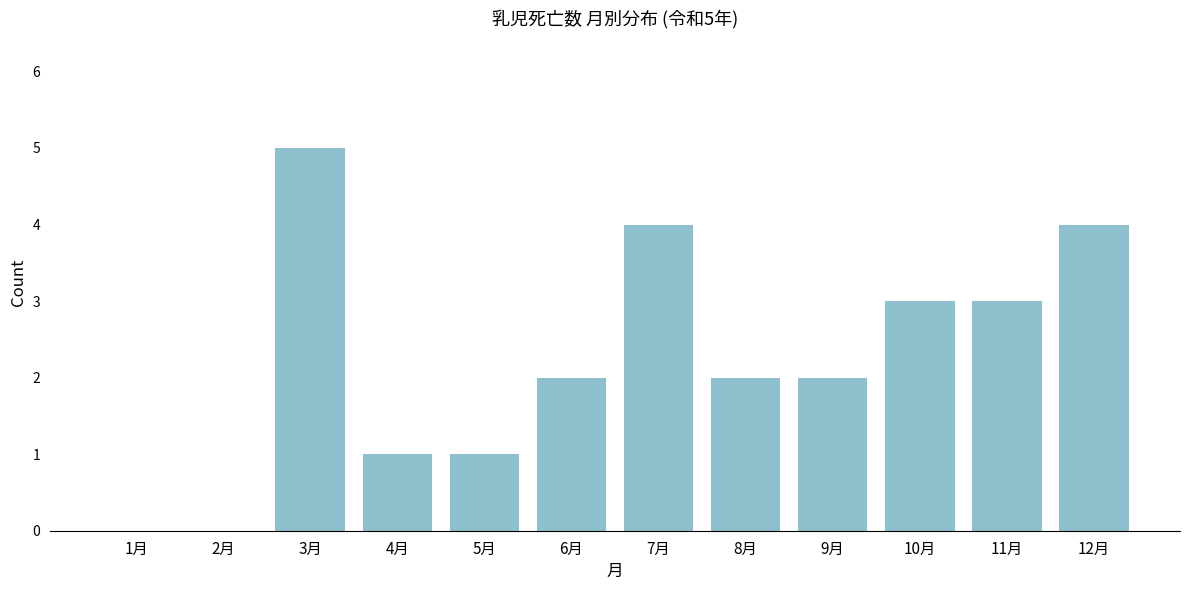

Reading right to left, transcribe all the data shown in this chart.

12月=4	11月=3	10月=3	9月=2	8月=2	7月=4	6月=2	5月=1	4月=1	3月=5	2月=0	1月=0